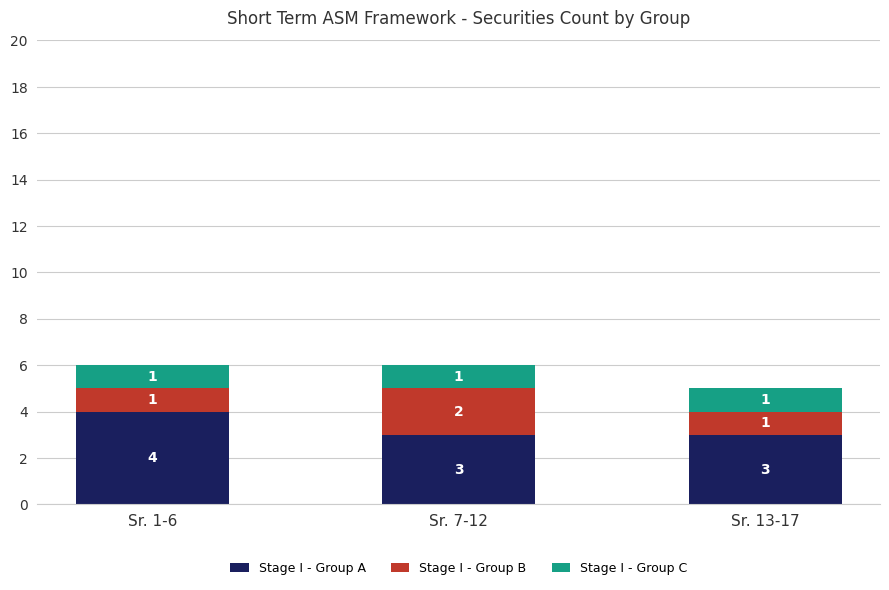

Are the bars grouped side by side (vs. stacked)?

No